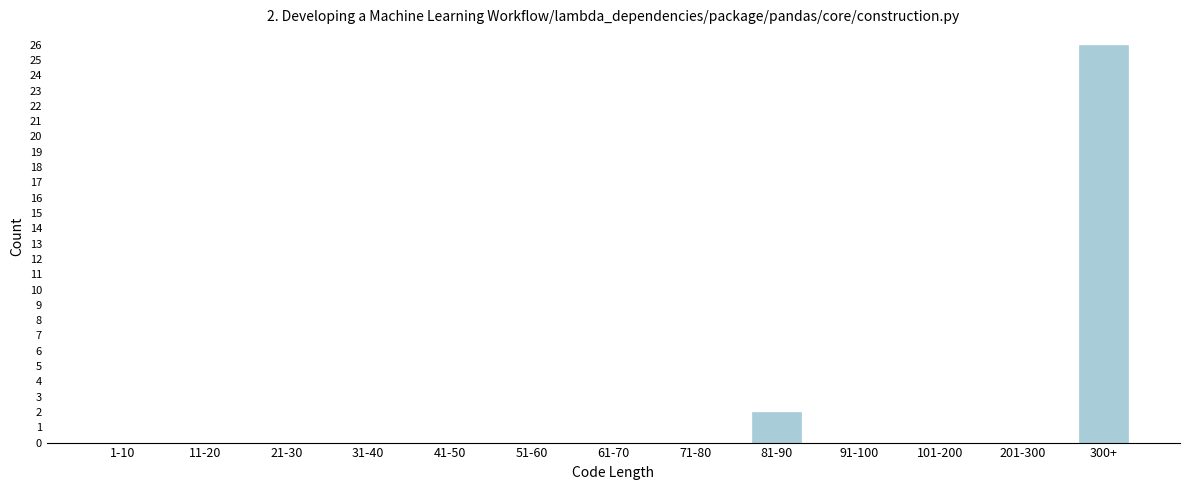

Reading left to right, transcribe all the data shown in this chart.

1-10=0	11-20=0	21-30=0	31-40=0	41-50=0	51-60=0	61-70=0	71-80=0	81-90=2	91-100=0	101-200=0	201-300=0	300+=26